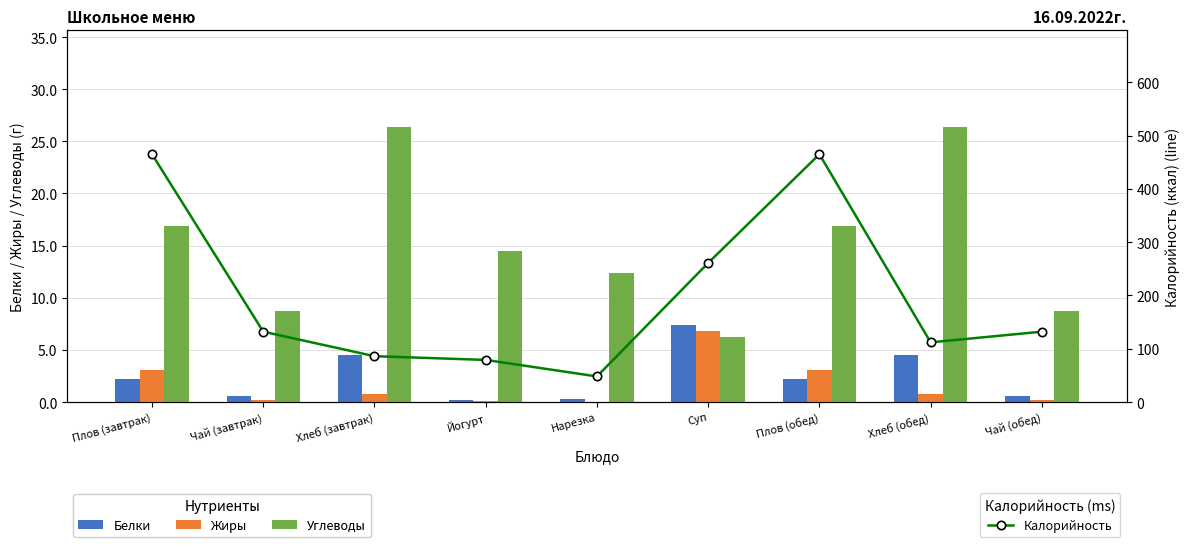

Which category has the lowest value in the Белки series?

Йогурт